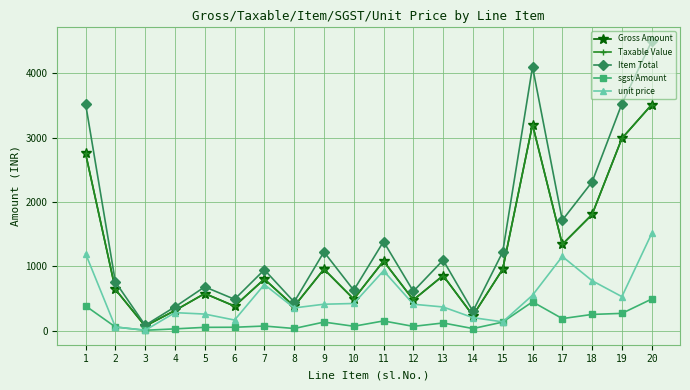

What is the sum of the Taxable Value values at 3 and 20?

3584.3